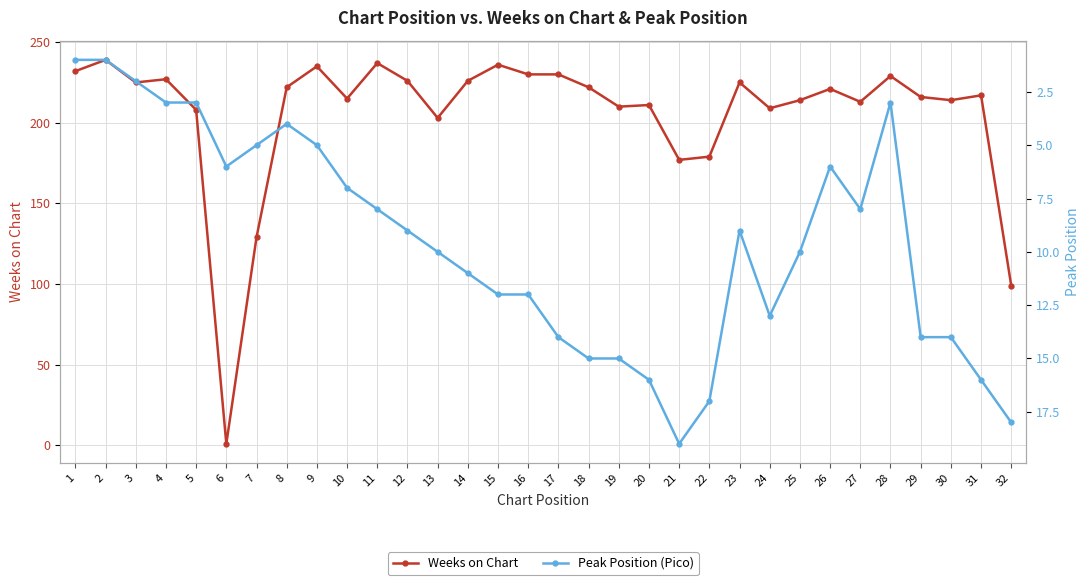

Where does the Weeks on Chart series first go above 221?

1